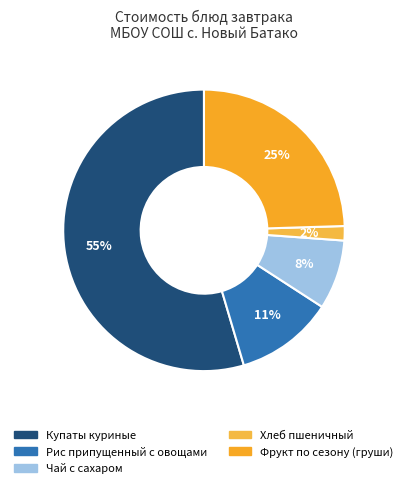

To the nearest percent, what is the combined percentage of Купаты куриные and Фрукт по сезону (груши)?

79%